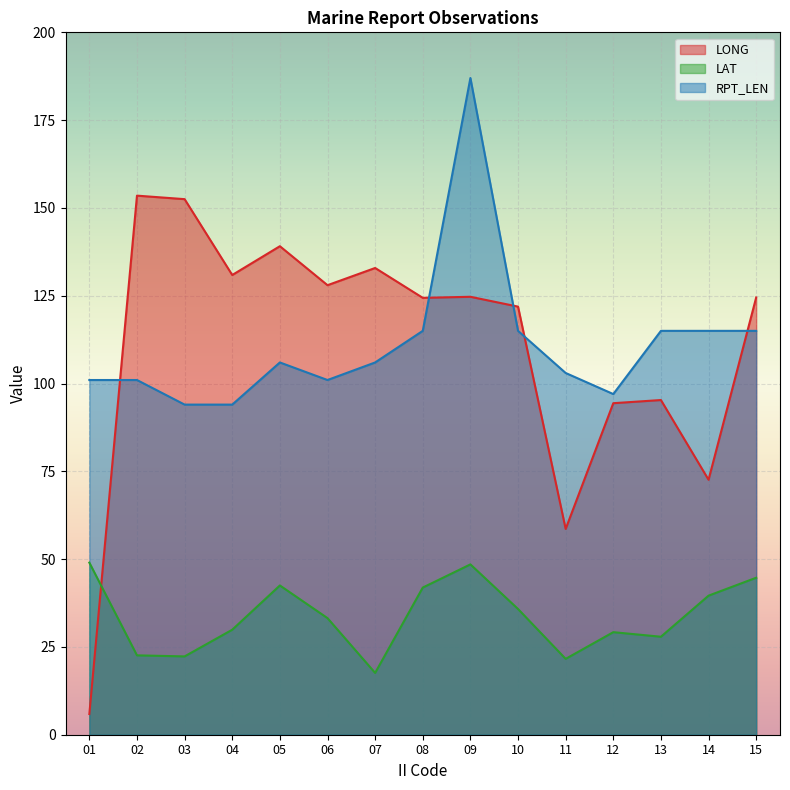

How many interior local valleys does the LAT series have?

4